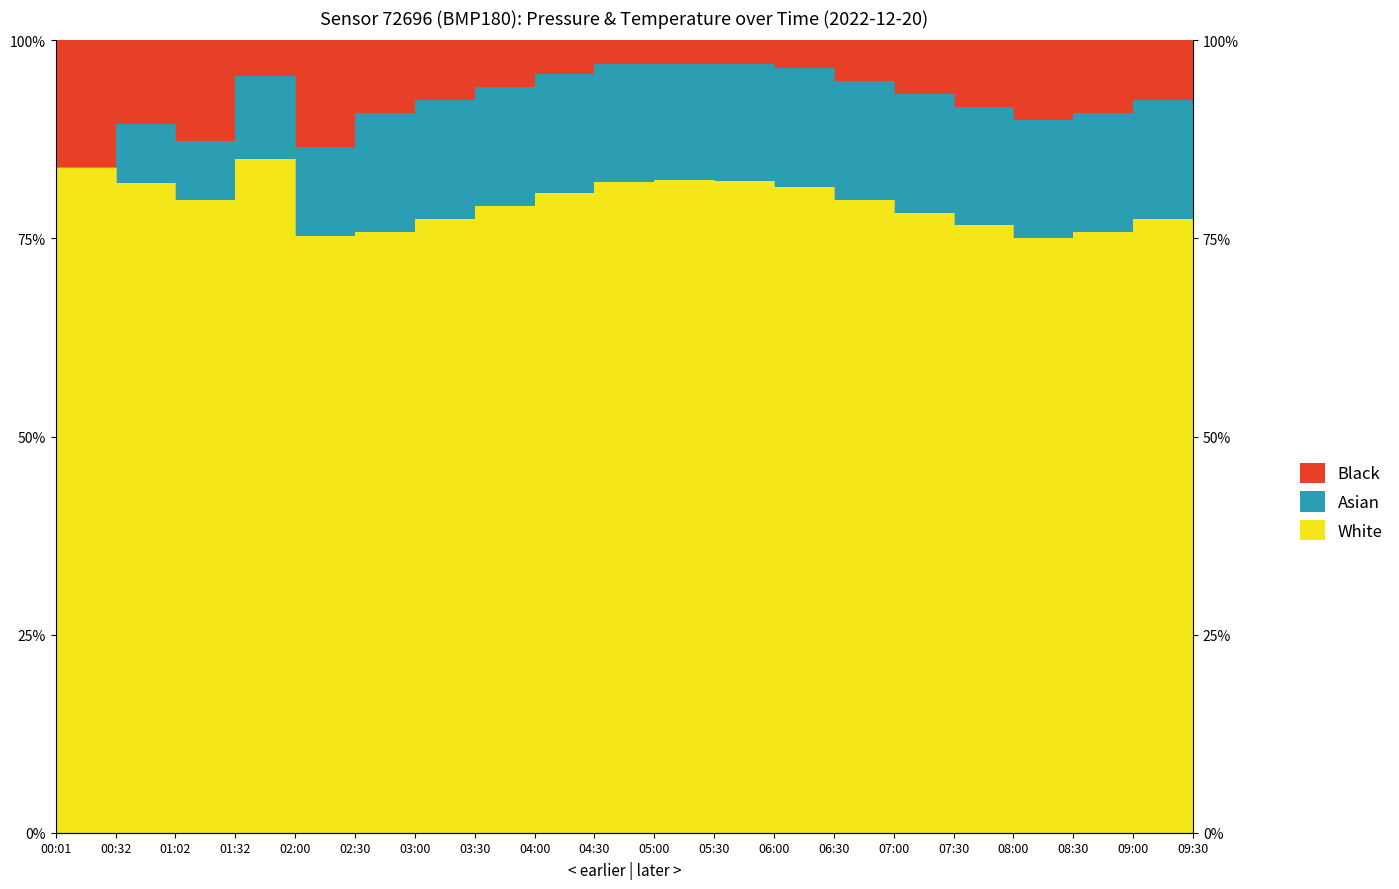

Rank the categories by value from lowest to highest.

08:00, 02:00, 02:30, 08:30, 07:30, 03:00, 09:00, 07:00, 03:30, 09:30, 01:02, 06:30, 04:00, 06:00, 00:32, 04:30, 05:30, 05:00, 00:01, 01:32